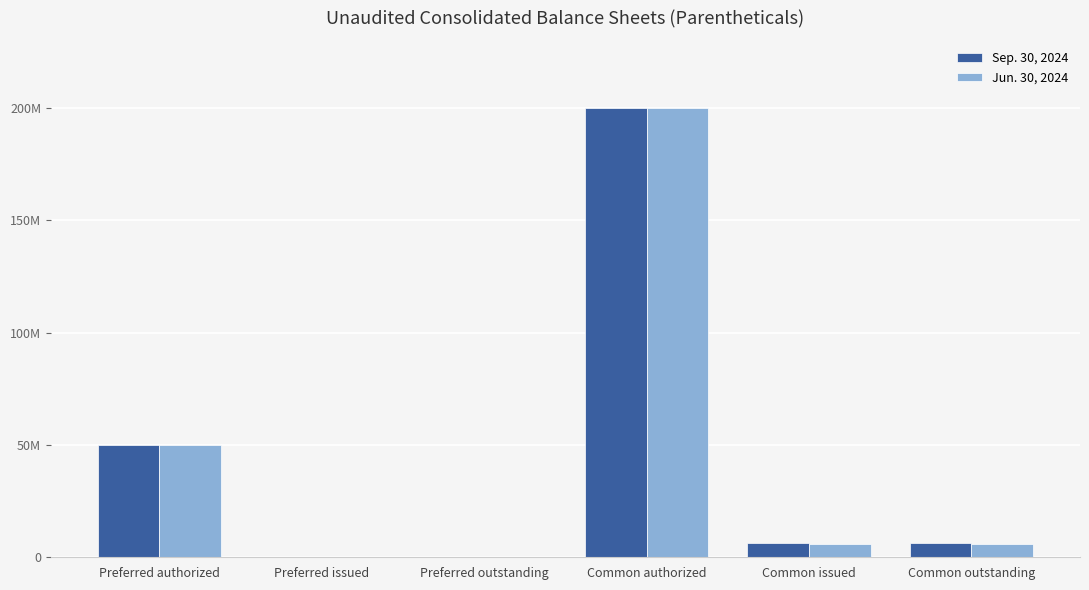

List the labels in order of Sep. 30, 2024 value, largest first.

Common authorized, Preferred authorized, Common issued, Common outstanding, Preferred issued, Preferred outstanding